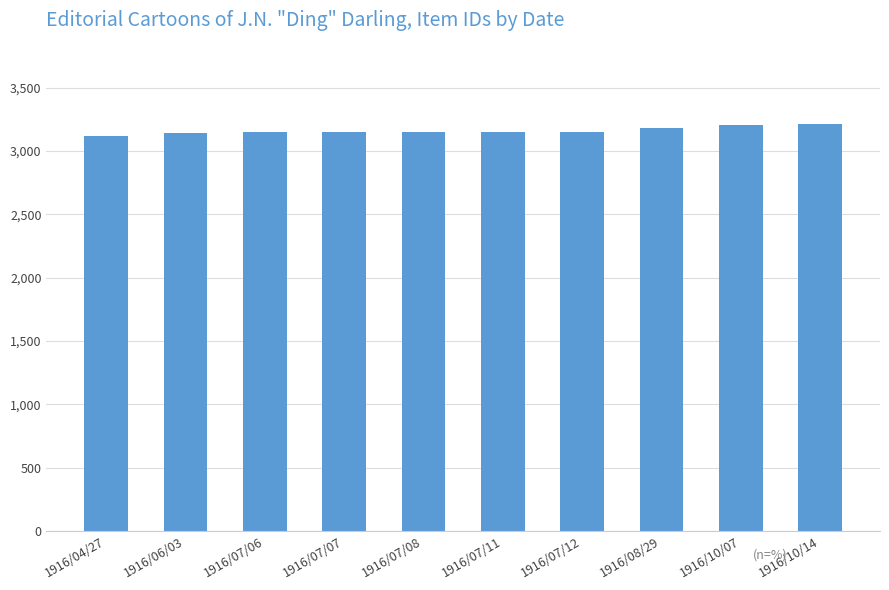

Are the bars horizontal?

No